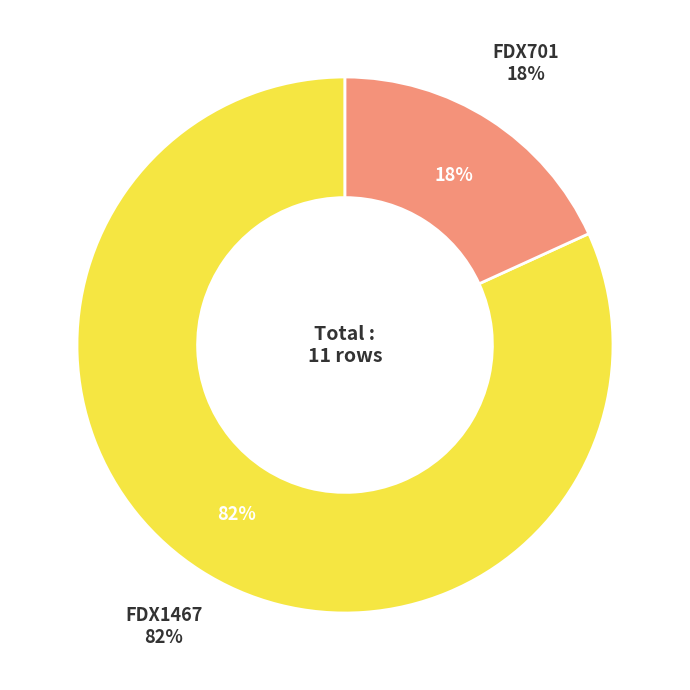

What percentage do FDX701 and FDX1467 together represent?

100.0%